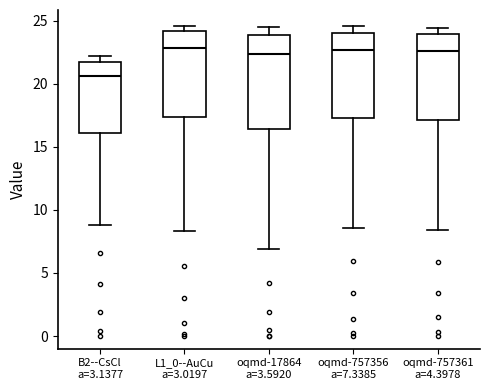

Which box has the lowest median line?

B2--CsCl a=3.1377